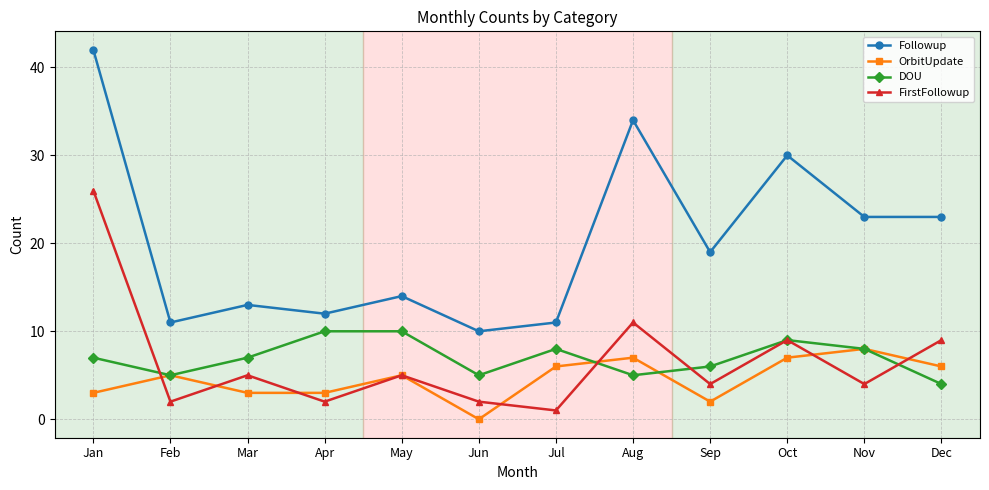

Where do FirstFollowup and DOU first cross each other?

Jan and Feb